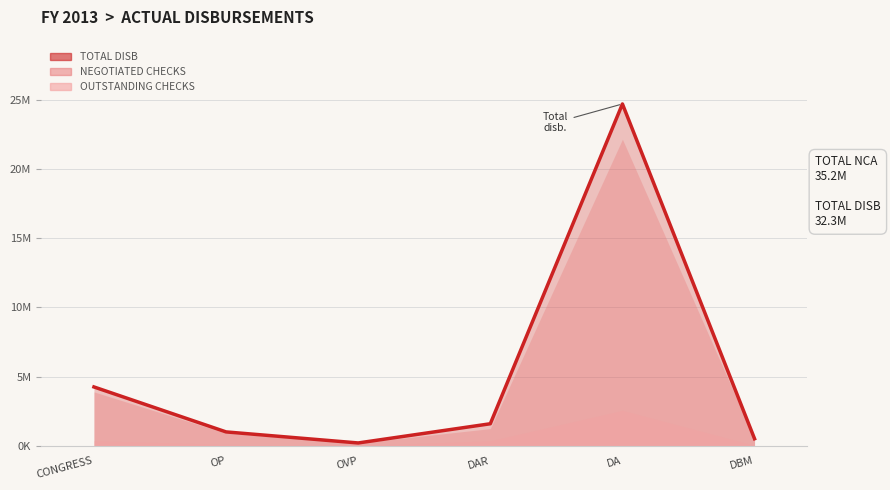

True or false: TOTAL DISB and NEGOTIATED CHECKS intersect in this chart.

False